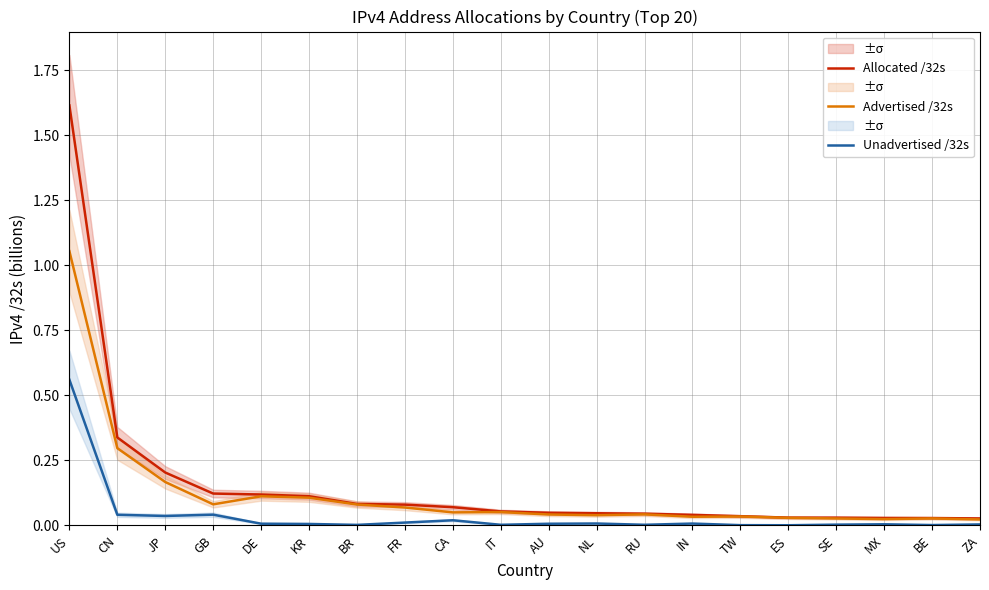

The value of Unadvertised /32s at DE is 0.0. True or false?

True